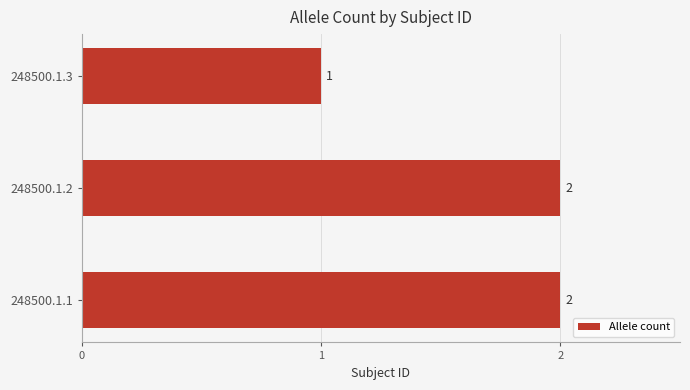

Approximately how many times larger is the value at 248500.1.3 compared to 248500.1.1?

0.5